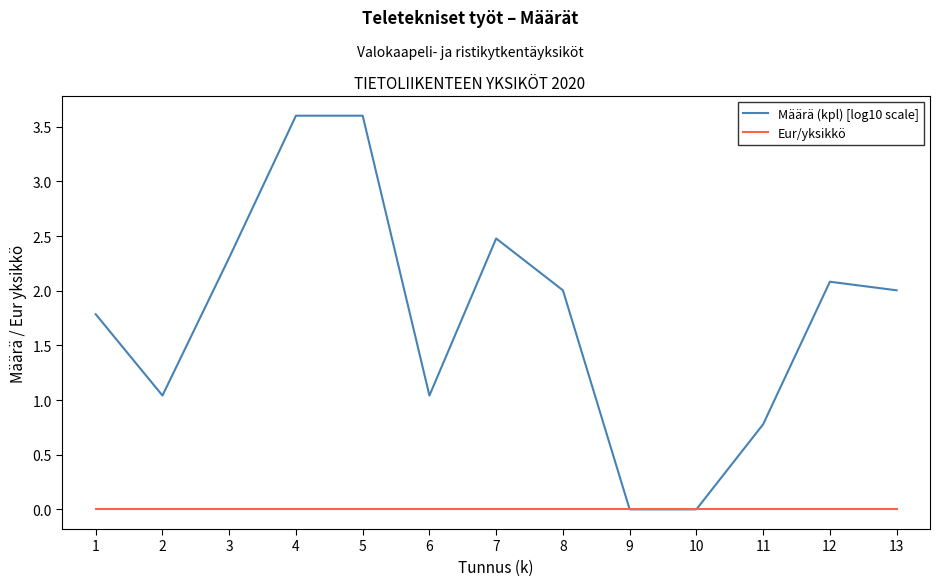

What is the sum of the Määrä (kpl) [log10 scale] values at 11 and 2?

1.8